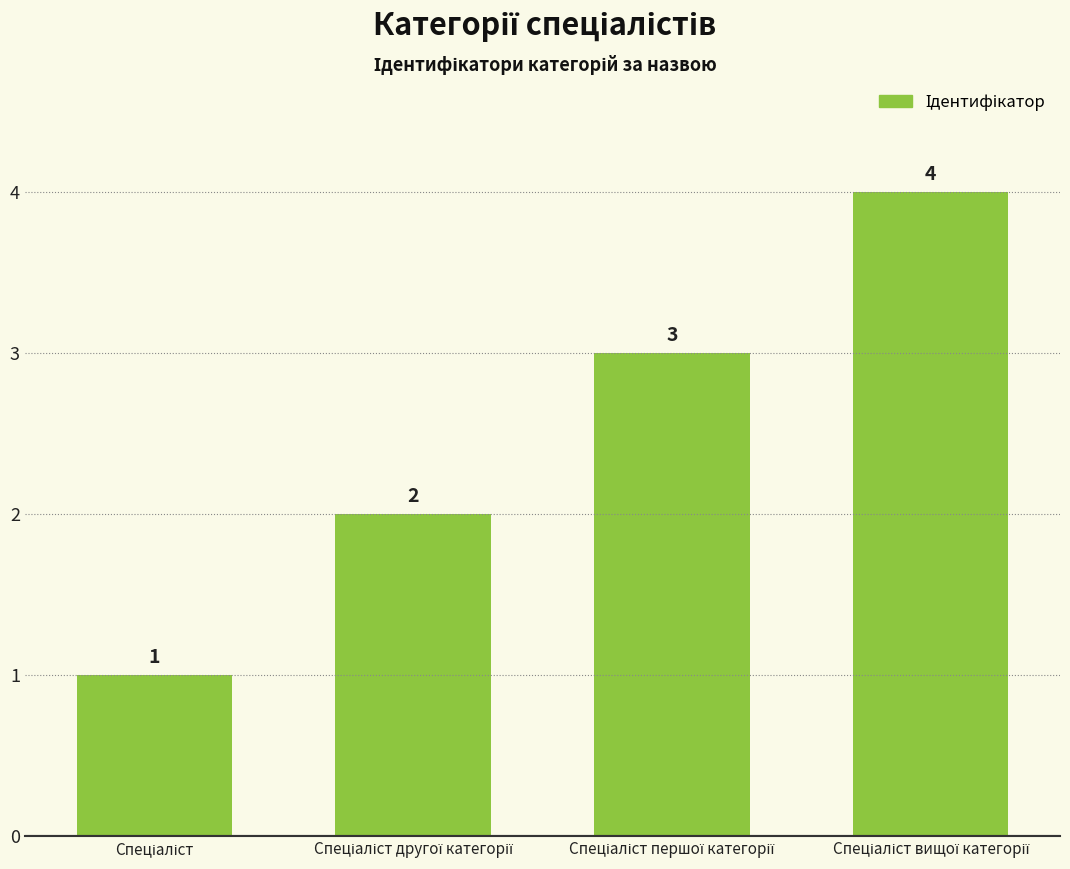

How many distinct data groups are displayed?

1